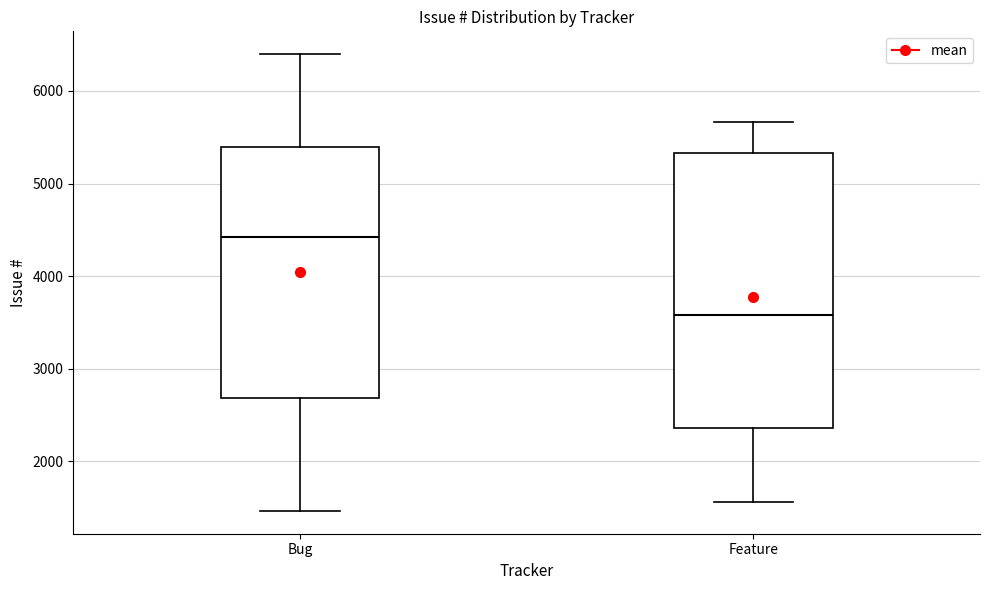

Comparing the boxes themselves (not the whiskers), which one is the tallest?

Feature